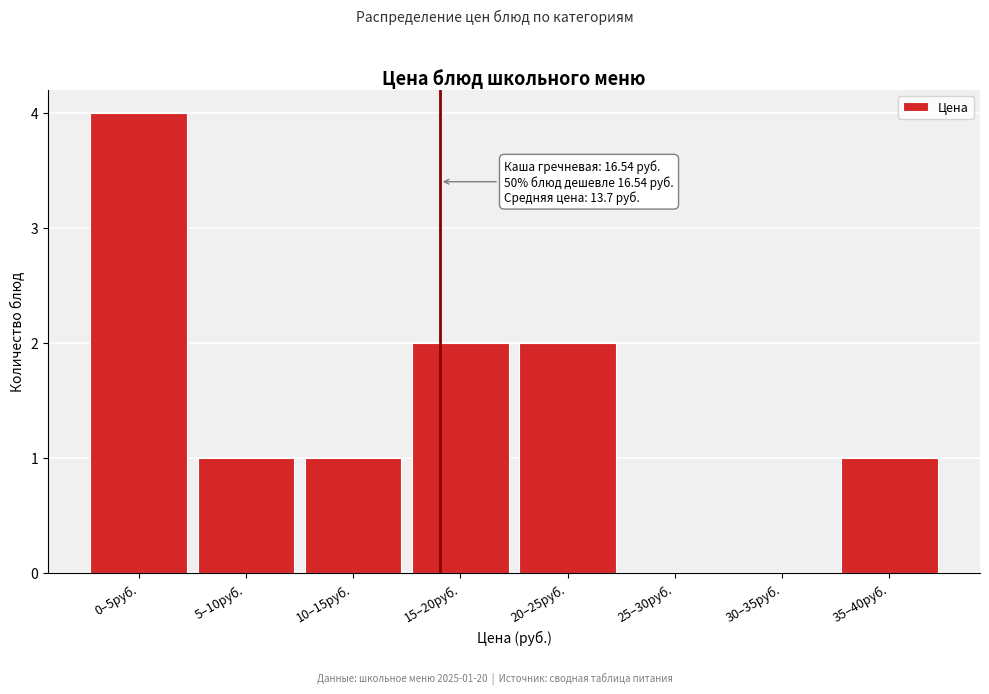

Reading left to right, what are all the values shown in this chart?

0–5руб.=4	5–10руб.=1	10–15руб.=1	15–20руб.=2	20–25руб.=2	25–30руб.=0	30–35руб.=0	35–40руб.=1